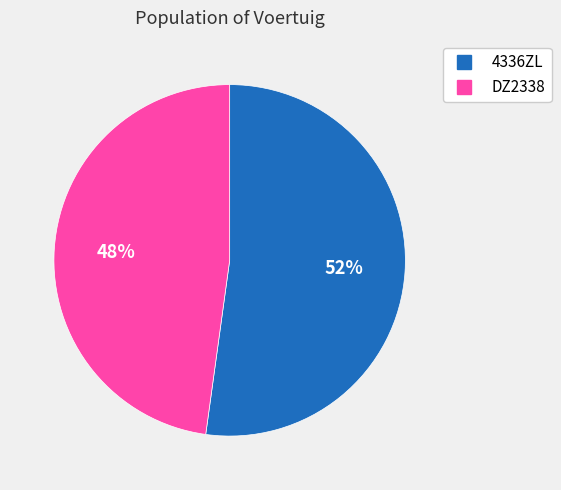

Which category accounts for the majority?

4336ZL